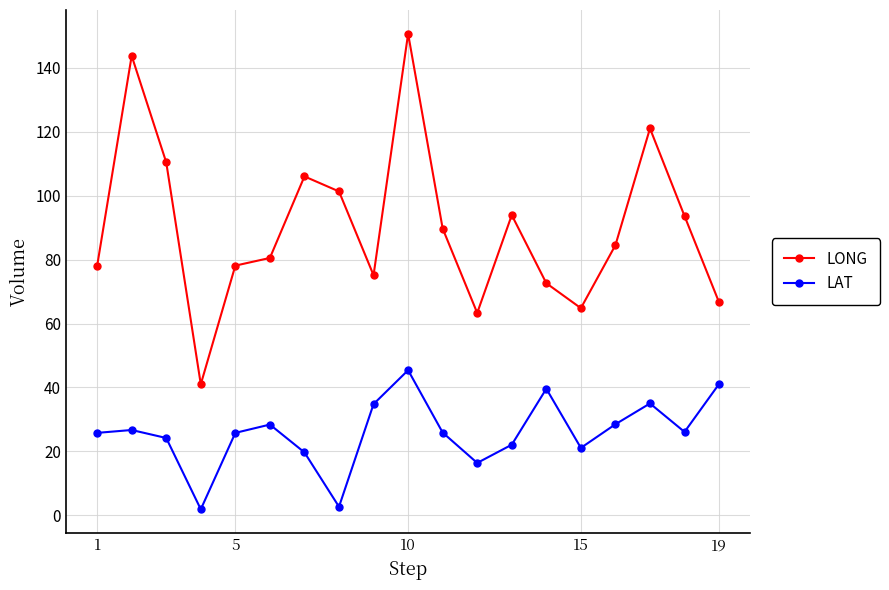

At how many categories does at least one series exceed 45?

18